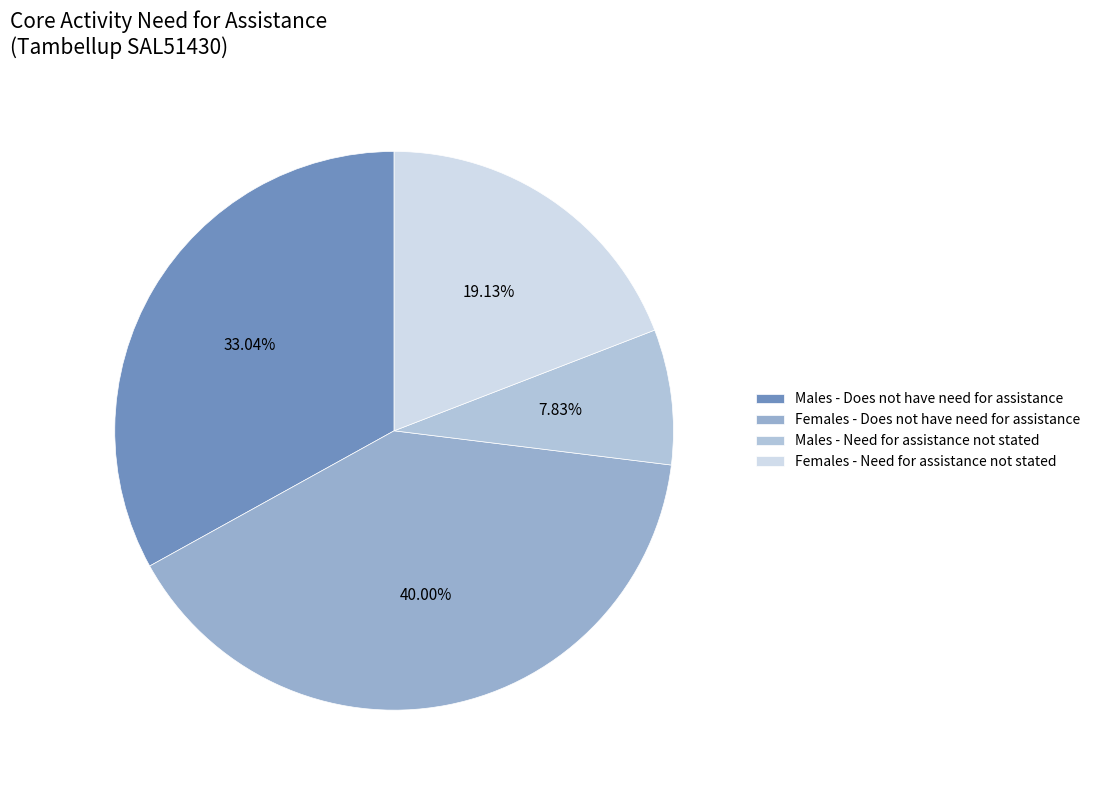

Count the number of slices in the pie.

4